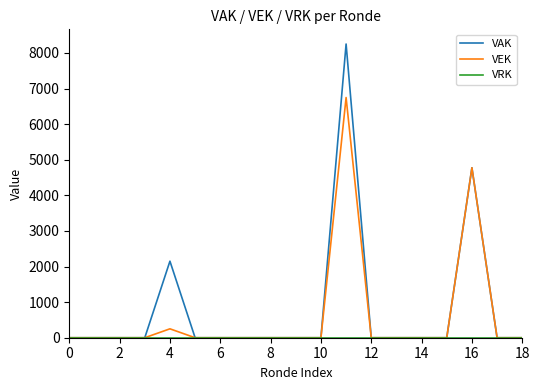

What is the greatest value displayed?

8250